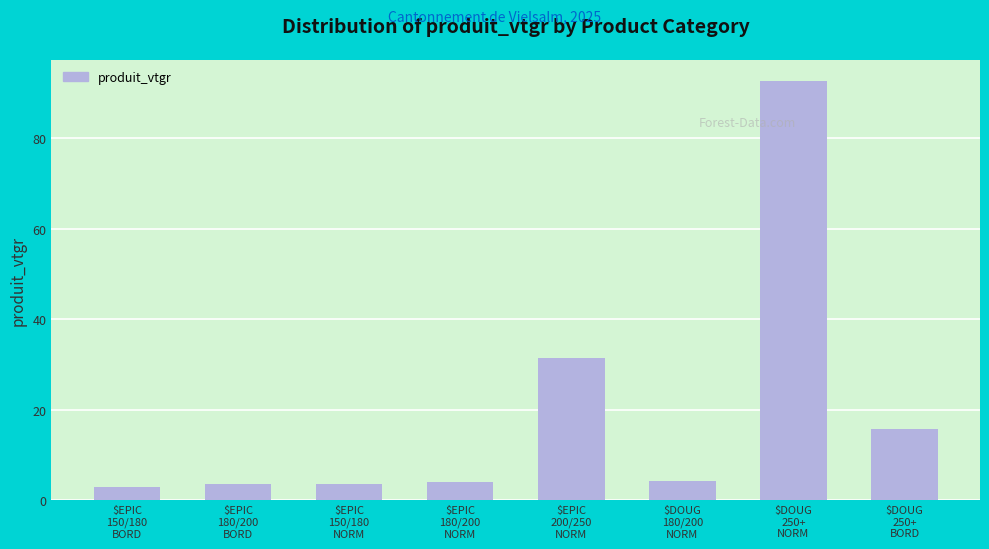

What is the smallest value displayed?

3.1